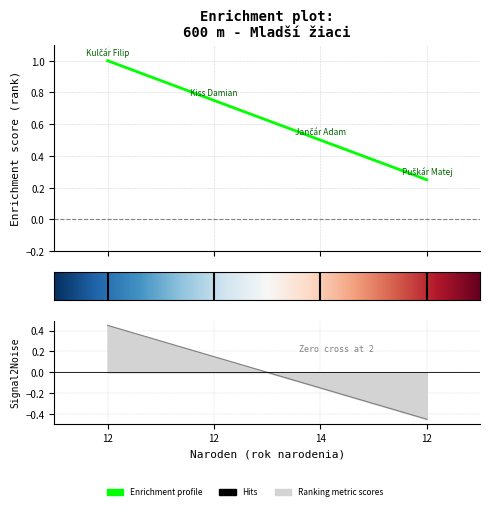

Reading left to right, transcribe all the data shown in this chart.

1.0	0.8	0.5	0.2